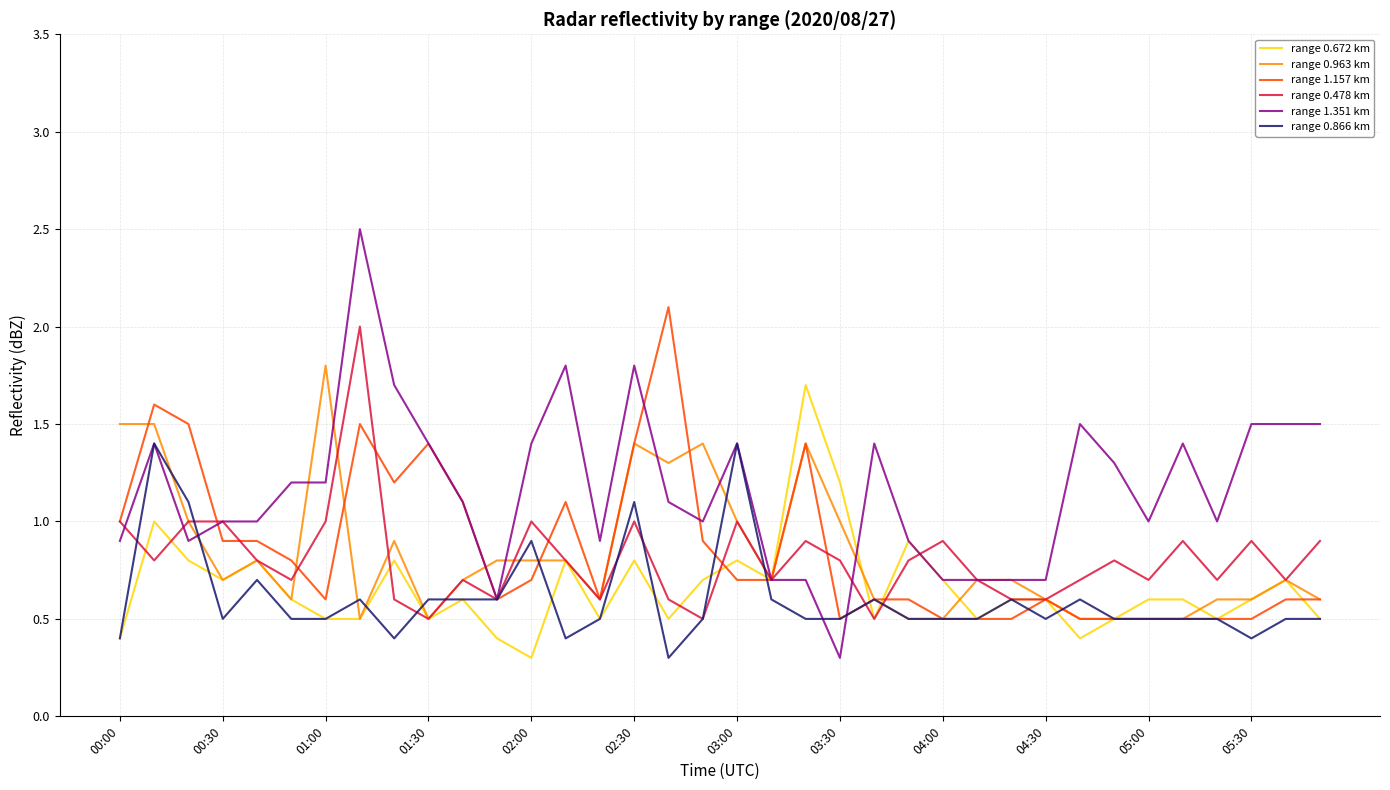

Which series has the largest total across all categories?

range 1.351 km